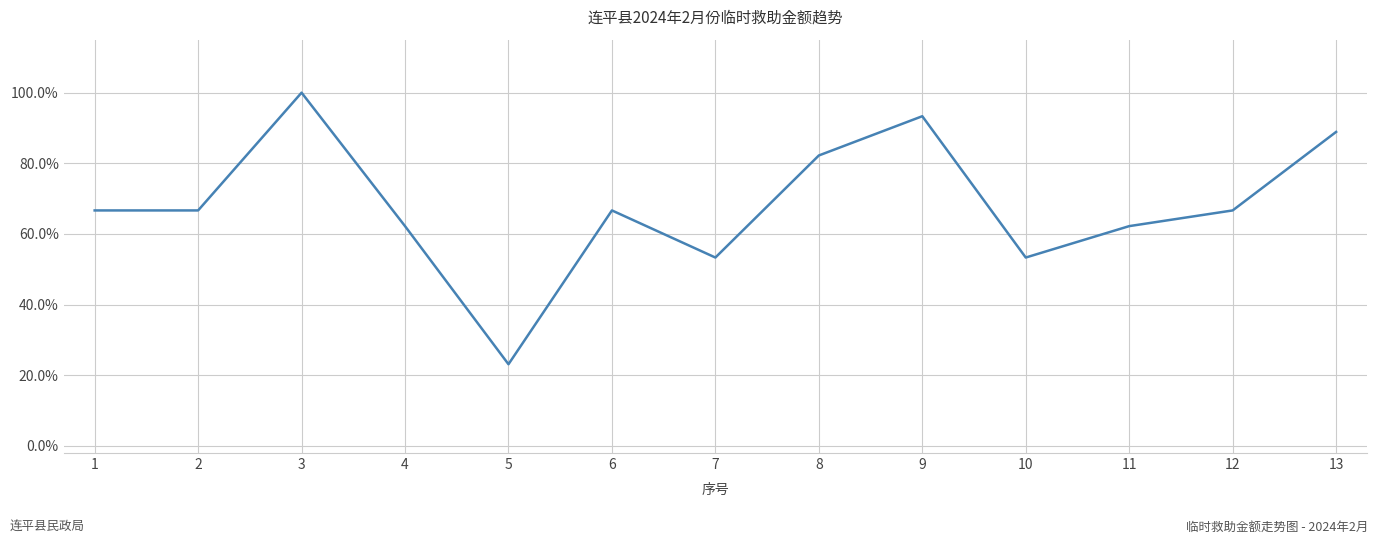

Does the chart have visible grid lines?

Yes